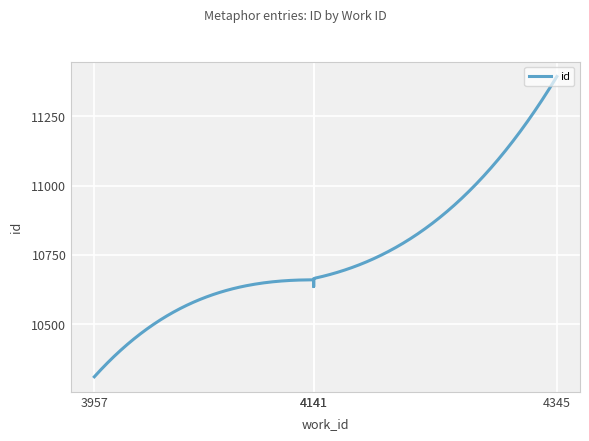

What is the sum of the values at 4141 and 3957?

20970